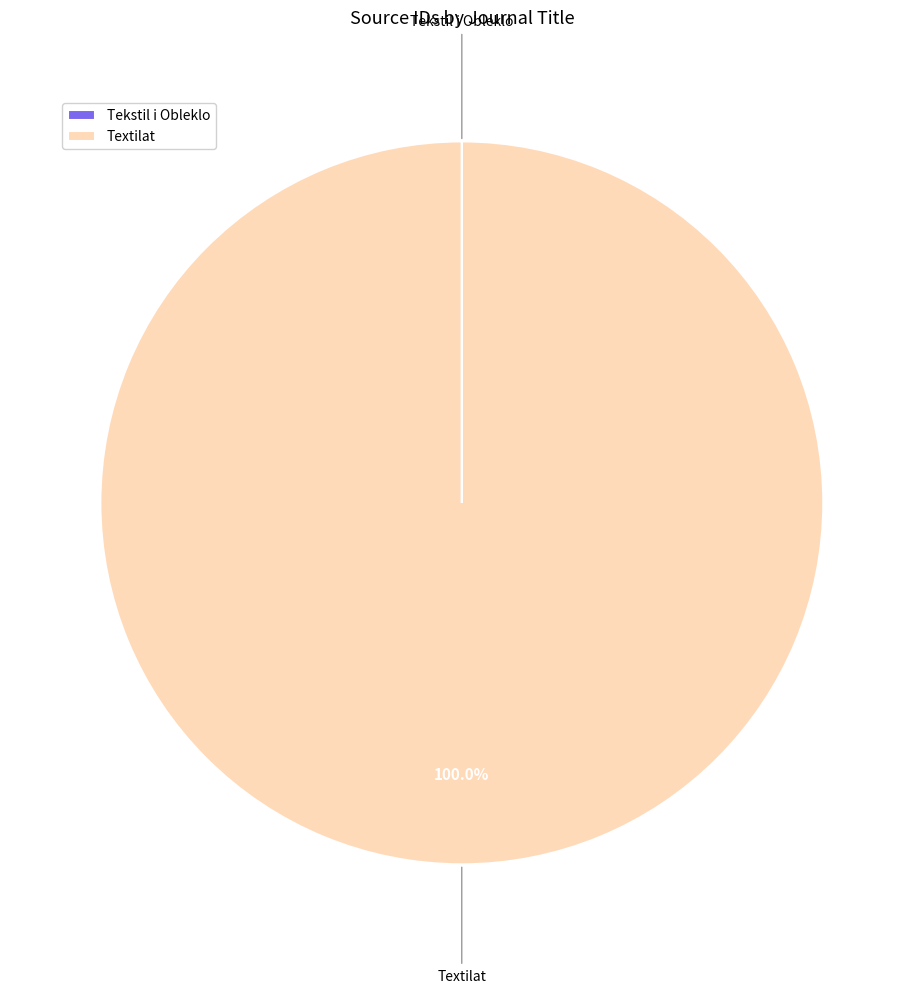

Which category accounts for the majority?

Textilat